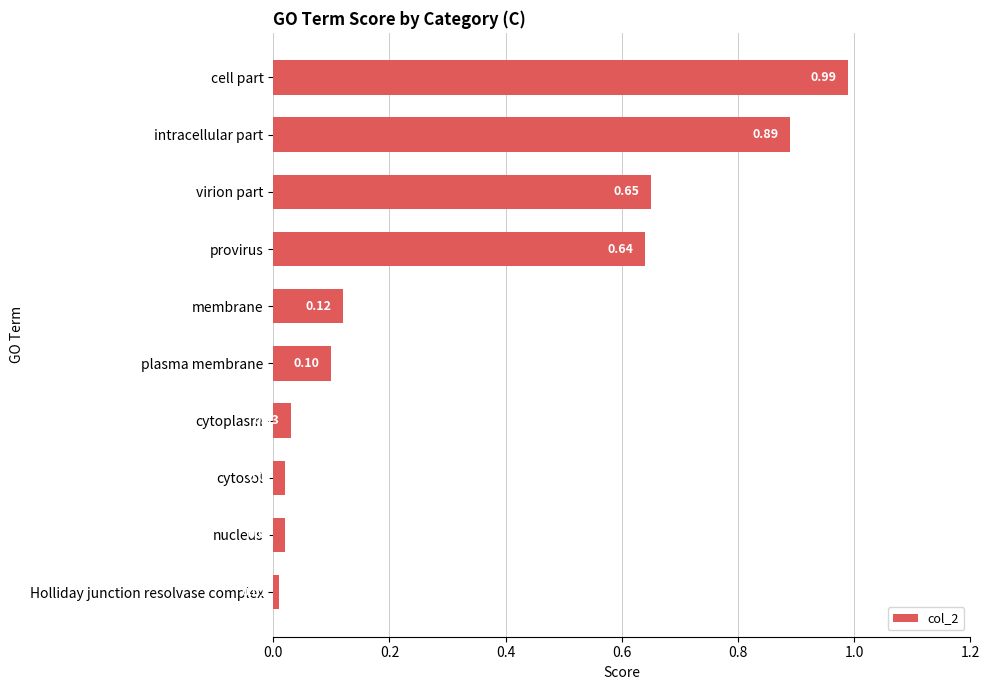

How many bars are there in total?

10